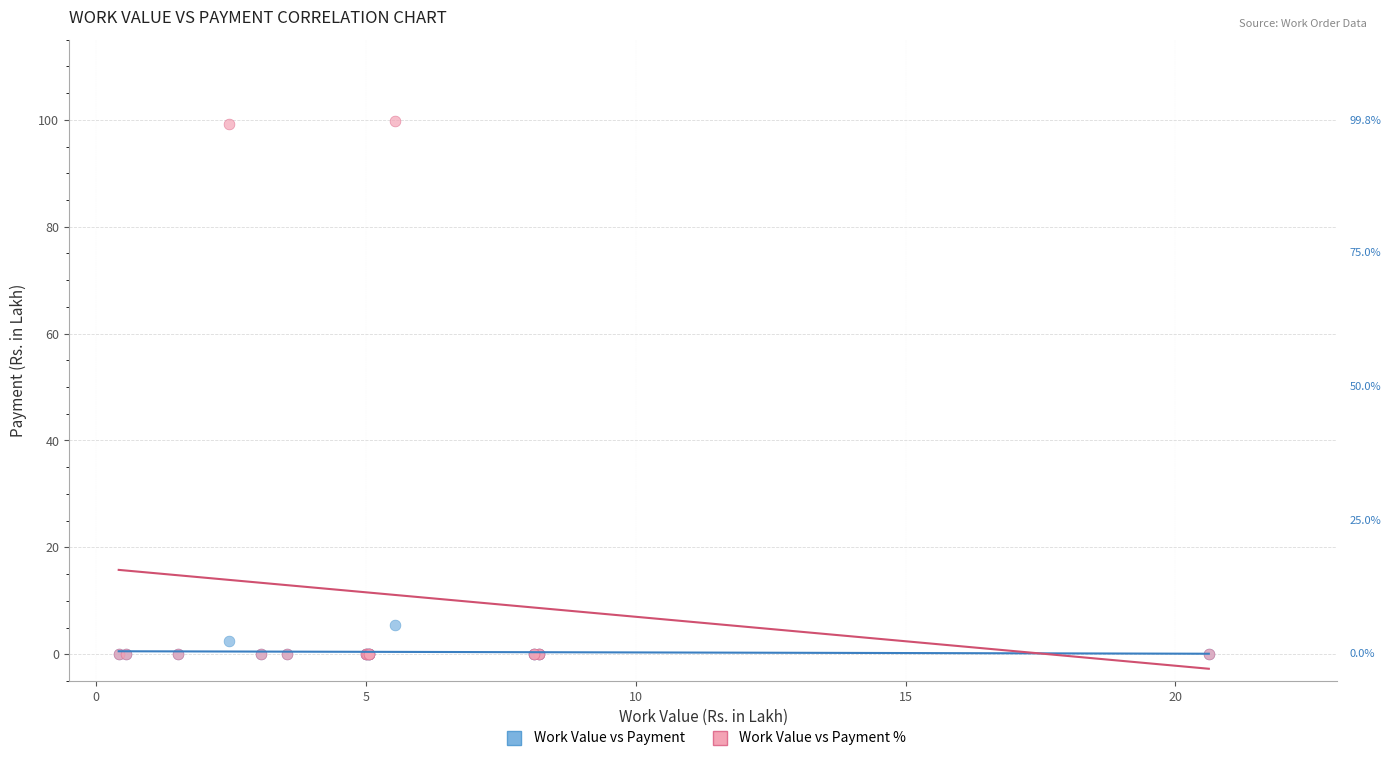

Across all series, what Y value is closest to 49?

5.5